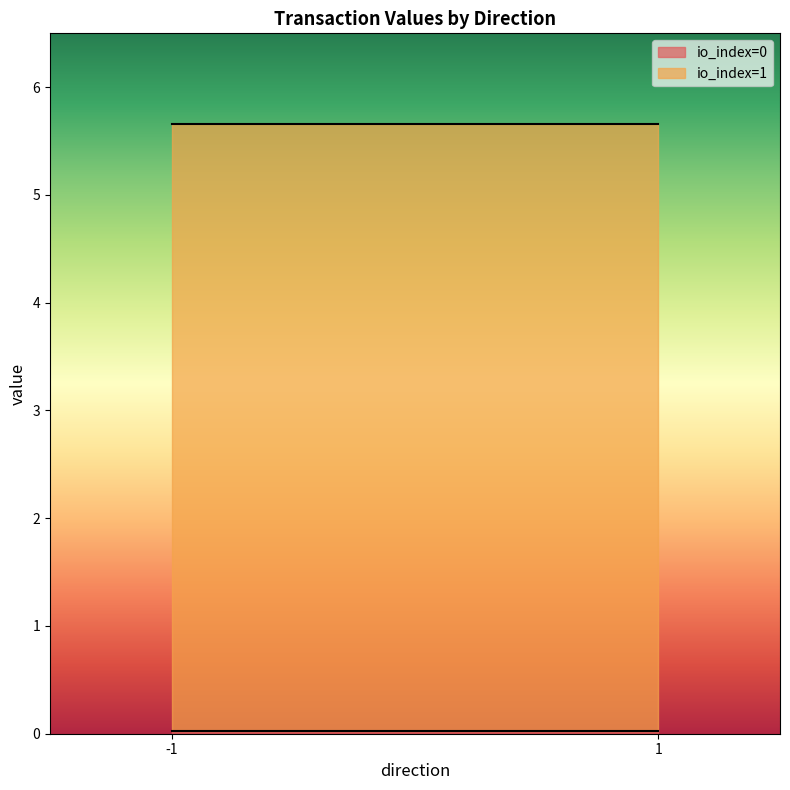

Reading left to right, list all the values displayed in this chart.

io_index: -1=0.0	-1=1.0	1=0.0	1=1.0
value: -1=0.0	-1=5.6	1=0.0	1=5.6